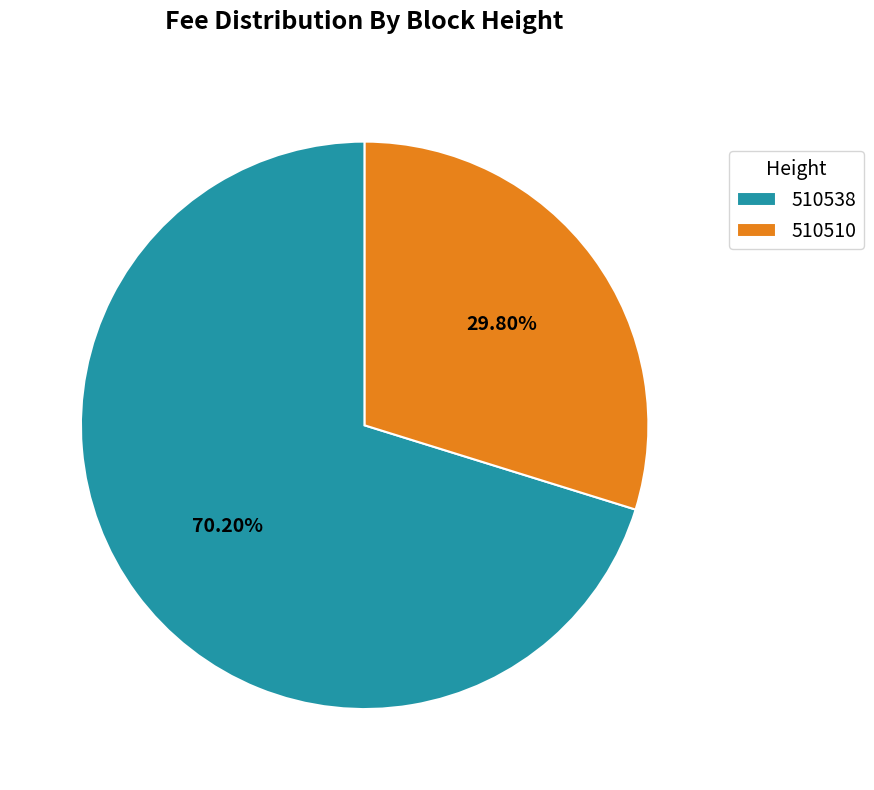

Which category accounts for the majority?

510538